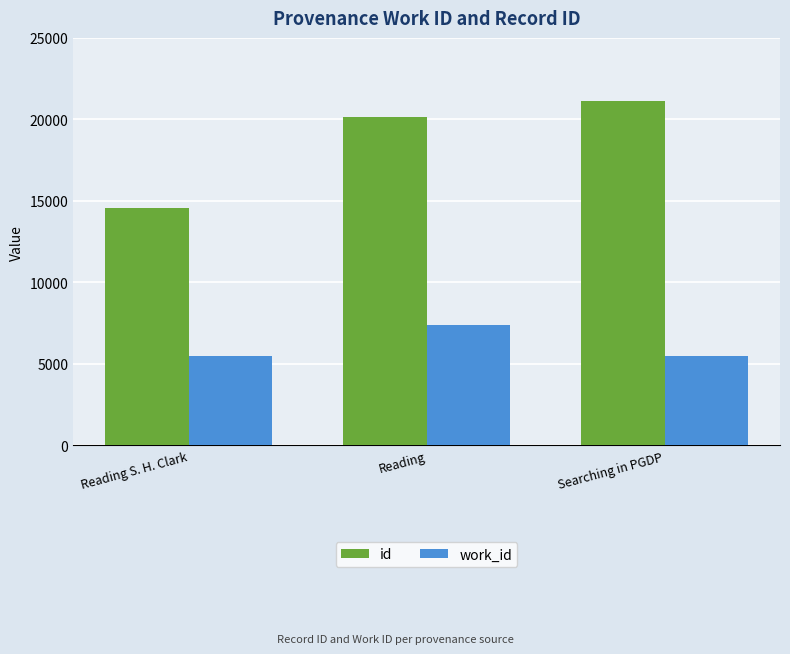

What is the label of the 3rd bar from the right?

Reading S. H. Clark